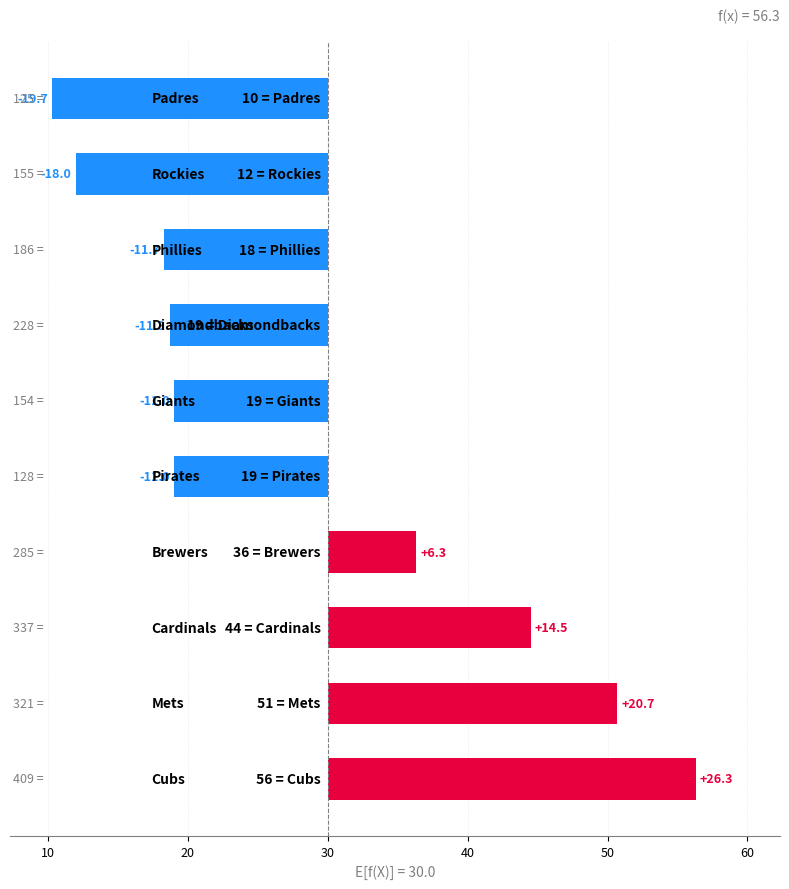

How many negative values are there?

6